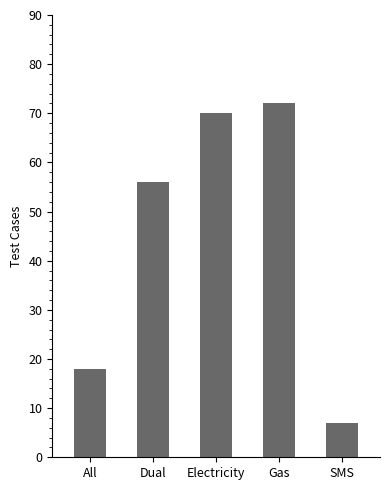

Count the number of data series in this chart.

1